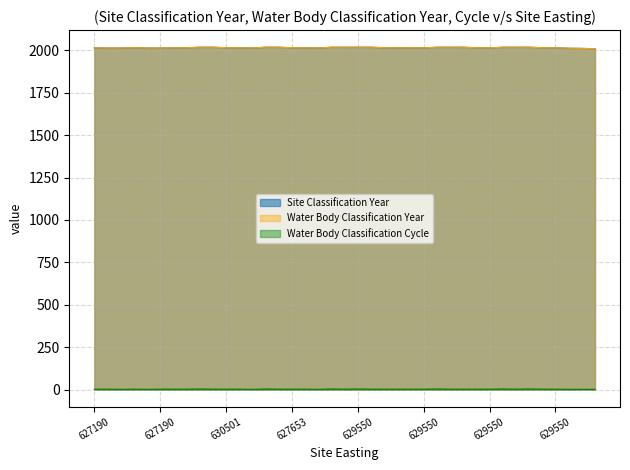

At which category is the sum across all series the highest?

8